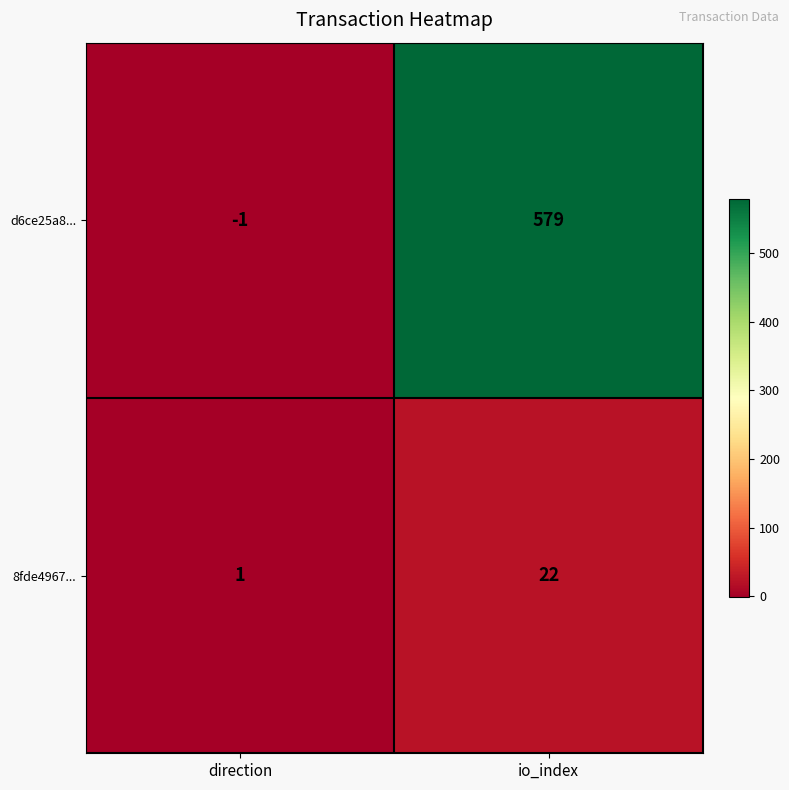

Reading right to left, what are all the values shown in this chart?

d6ce25a8...: 579	-1
8fde4967...: 22	1